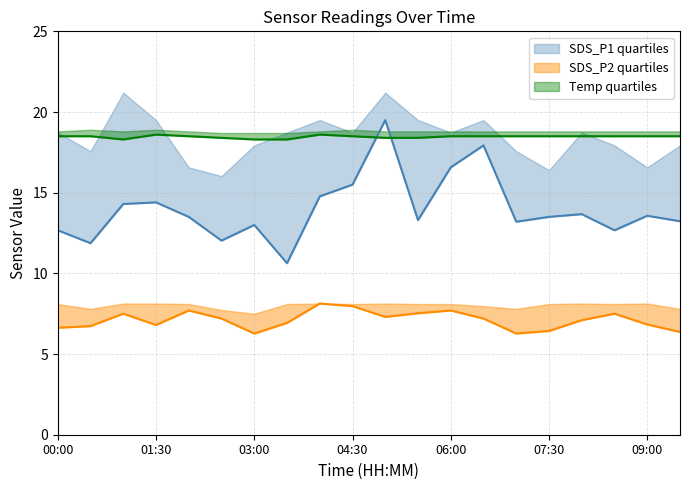

At which category is the sum across all series the highest?

05:00